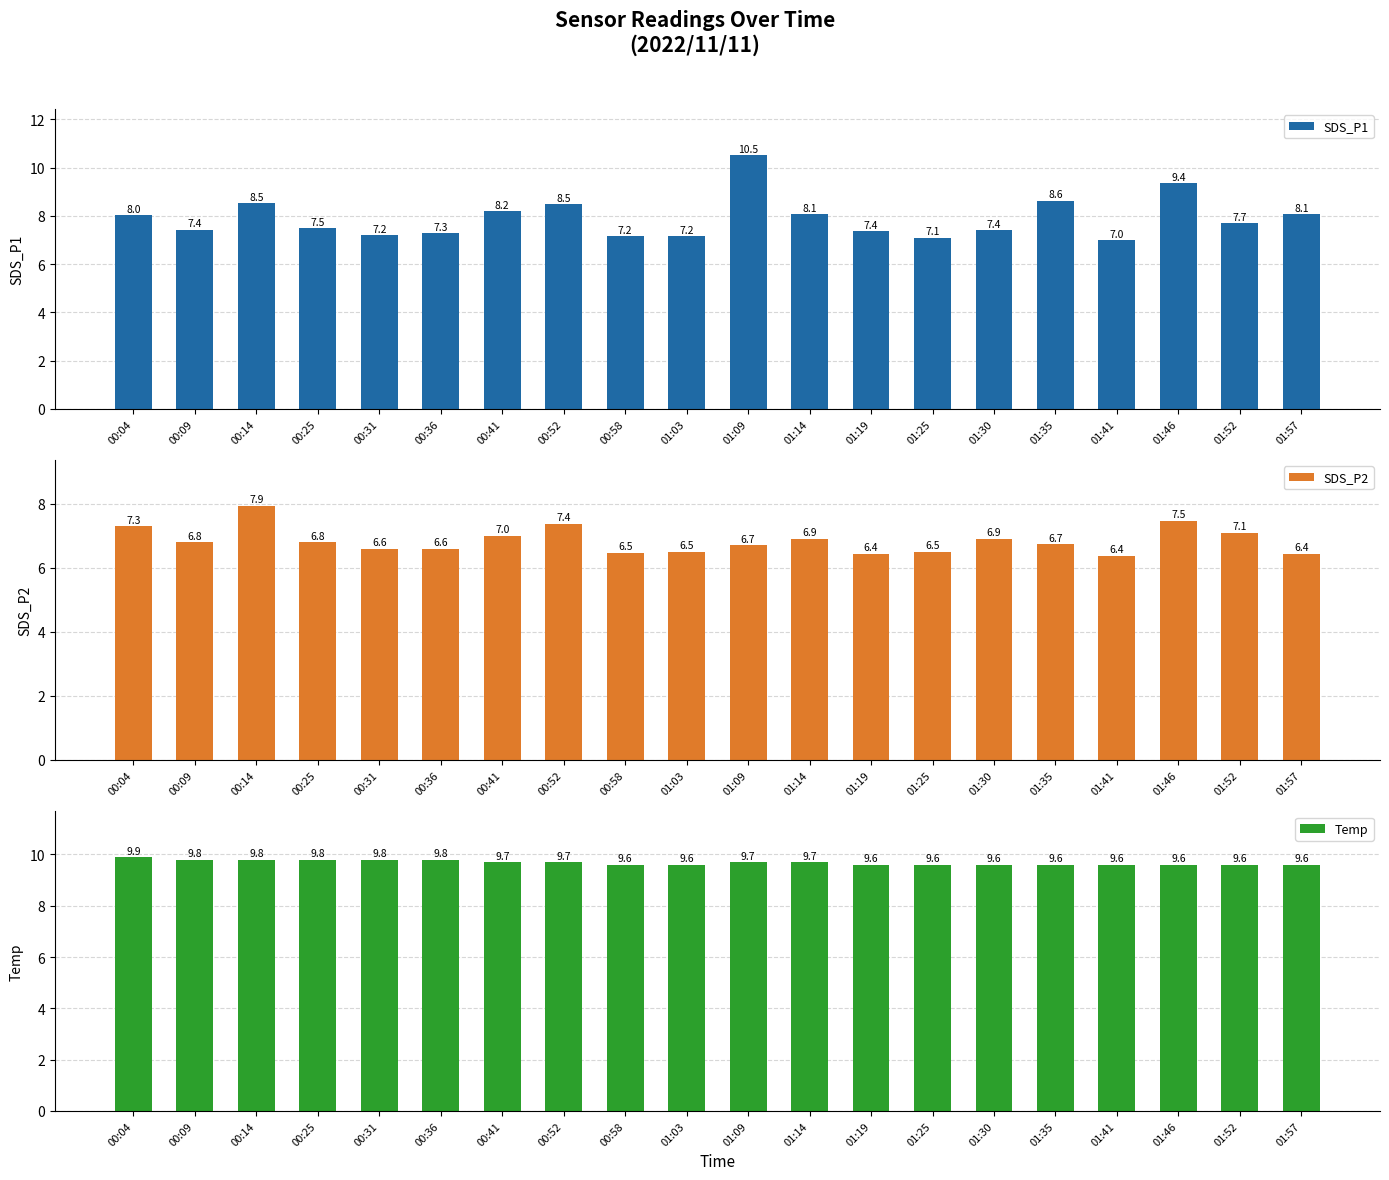

Is it true that Temp equals 9.7 at 00:41?

True